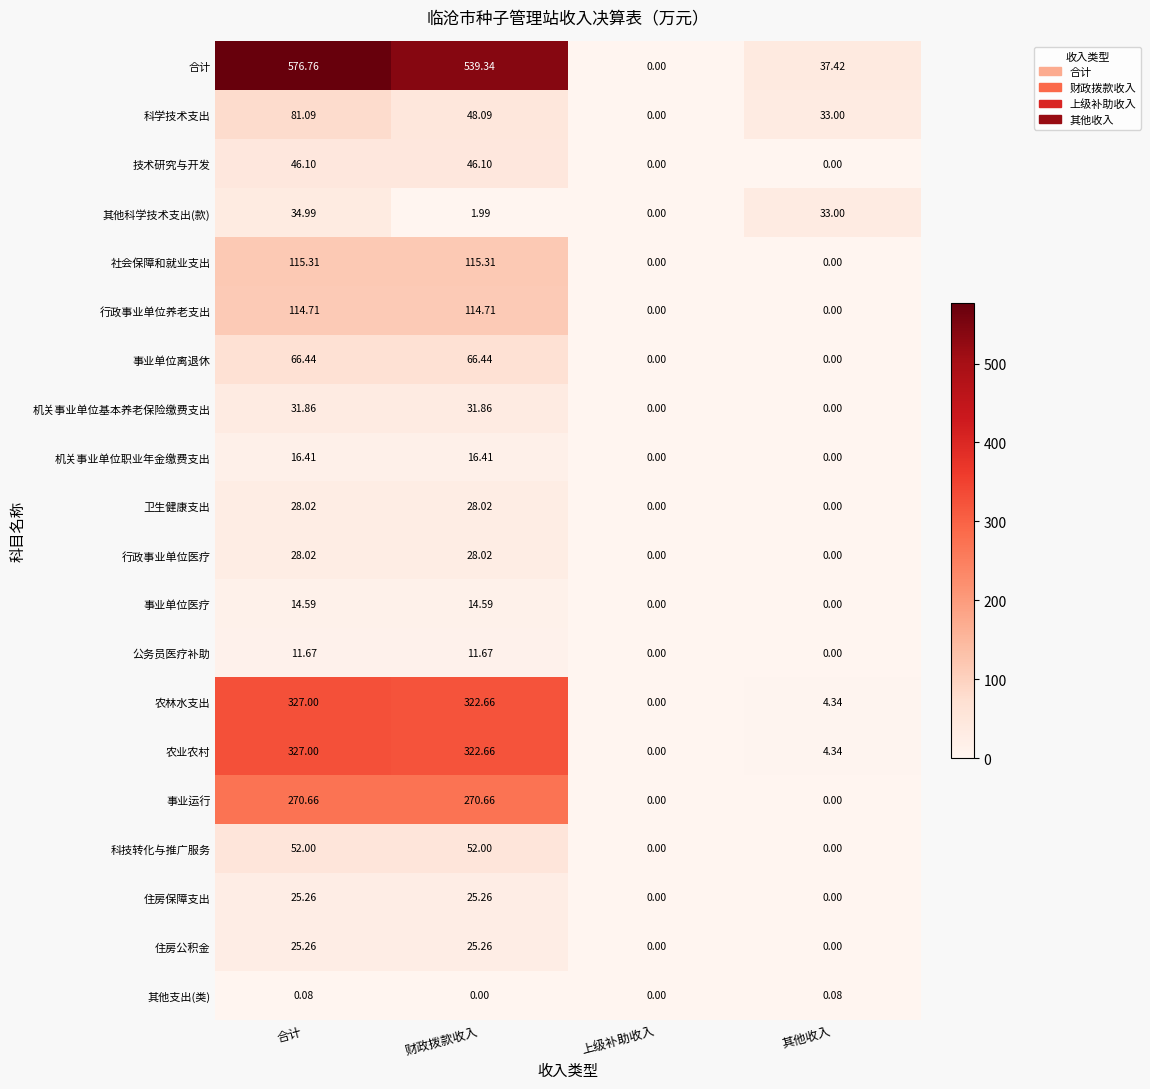

How many distinct data groups are displayed?

20